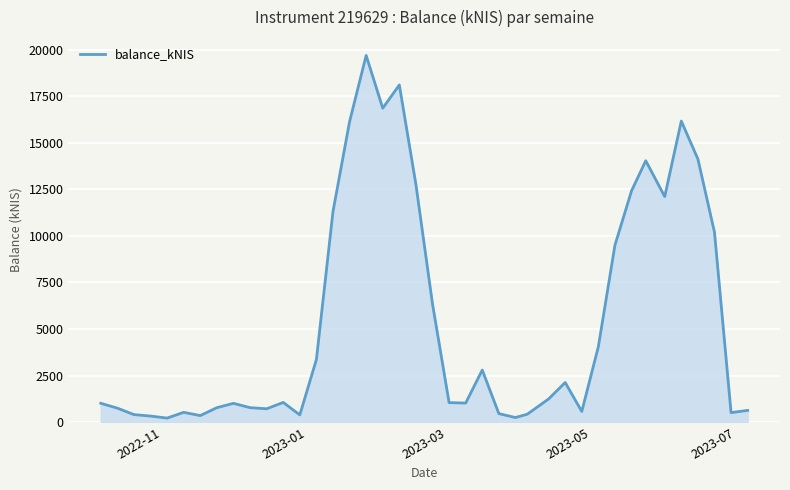

What is the maximum value shown in the chart?

19693.9